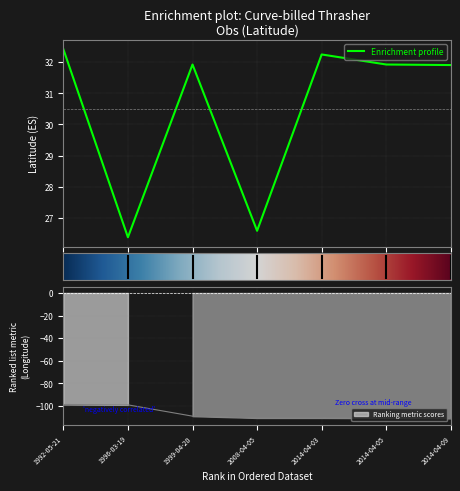

What is the lowest value of the Enrichment profile series?

26.4